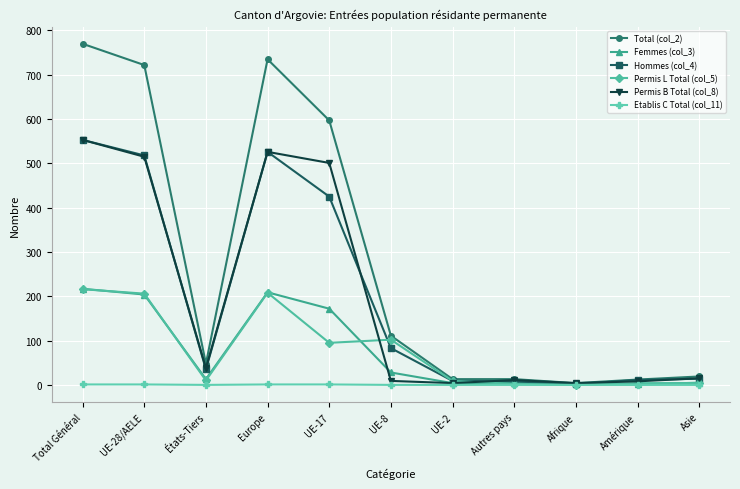

Which category has the highest value across all series?

Total Général